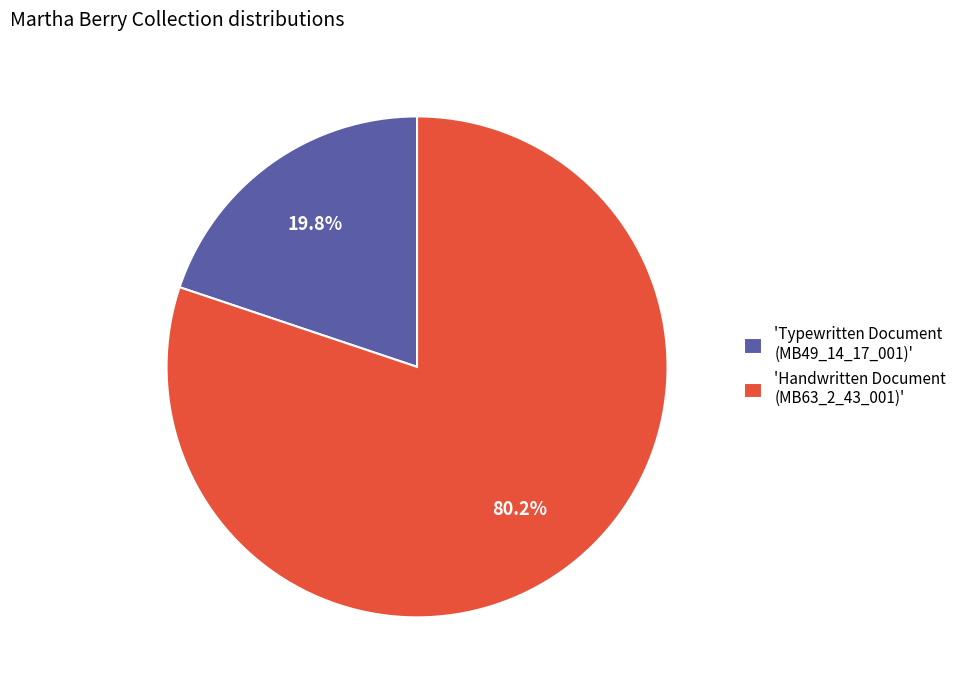

Between 'Handwritten Document (MB63_2_43_001)' and 'Typewritten Document (MB49_14_17_001)', which is larger?

'Handwritten Document (MB63_2_43_001)'